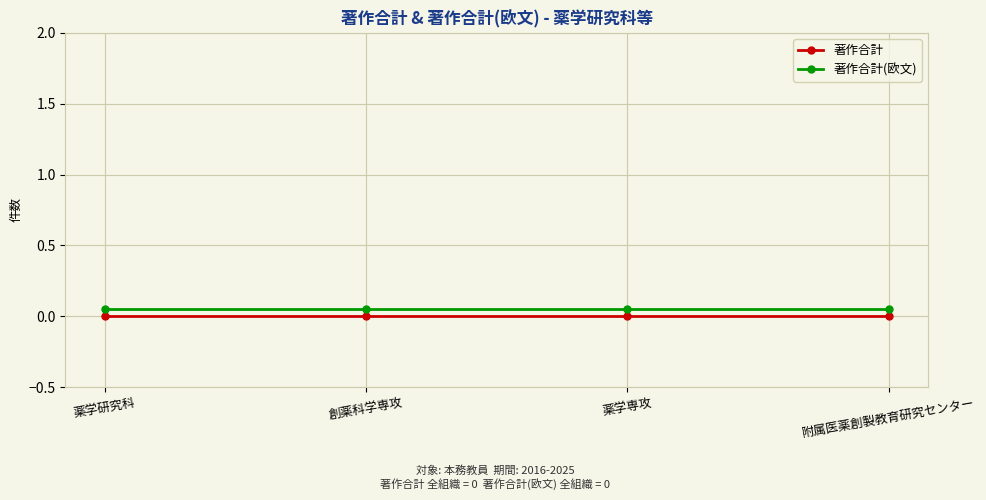

True or false: 著作合計(欧文) and 著作合計 cross at least once.

False